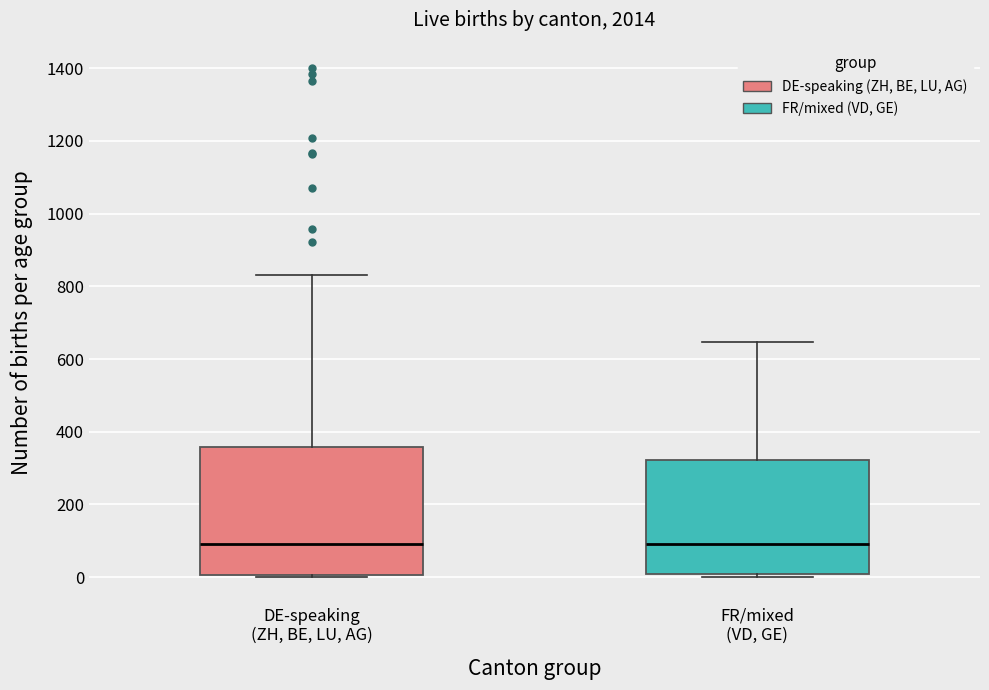

Comparing the boxes themselves (not the whiskers), which one is the tallest?

DE-speaking (ZH, BE, LU, AG)